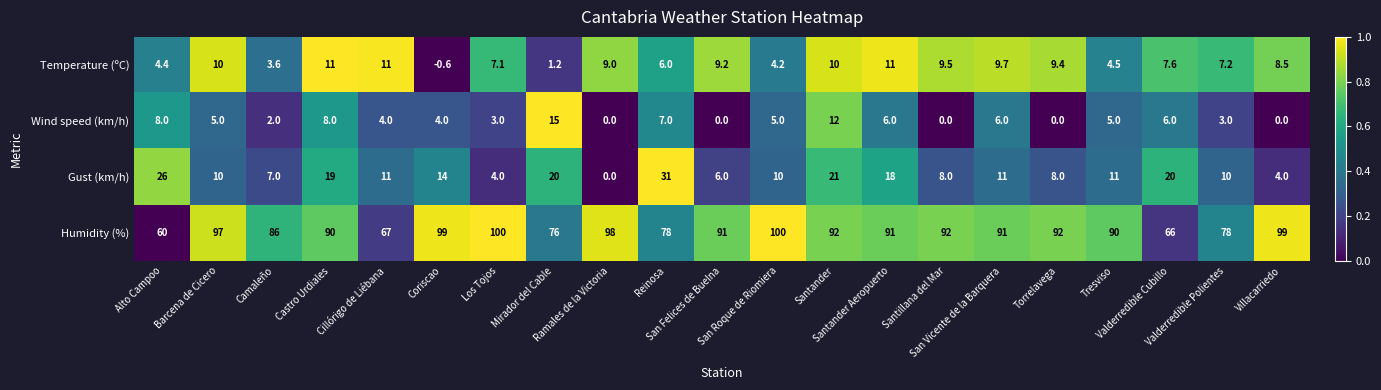

Which series has the widest spread of values?

Humidity (%)